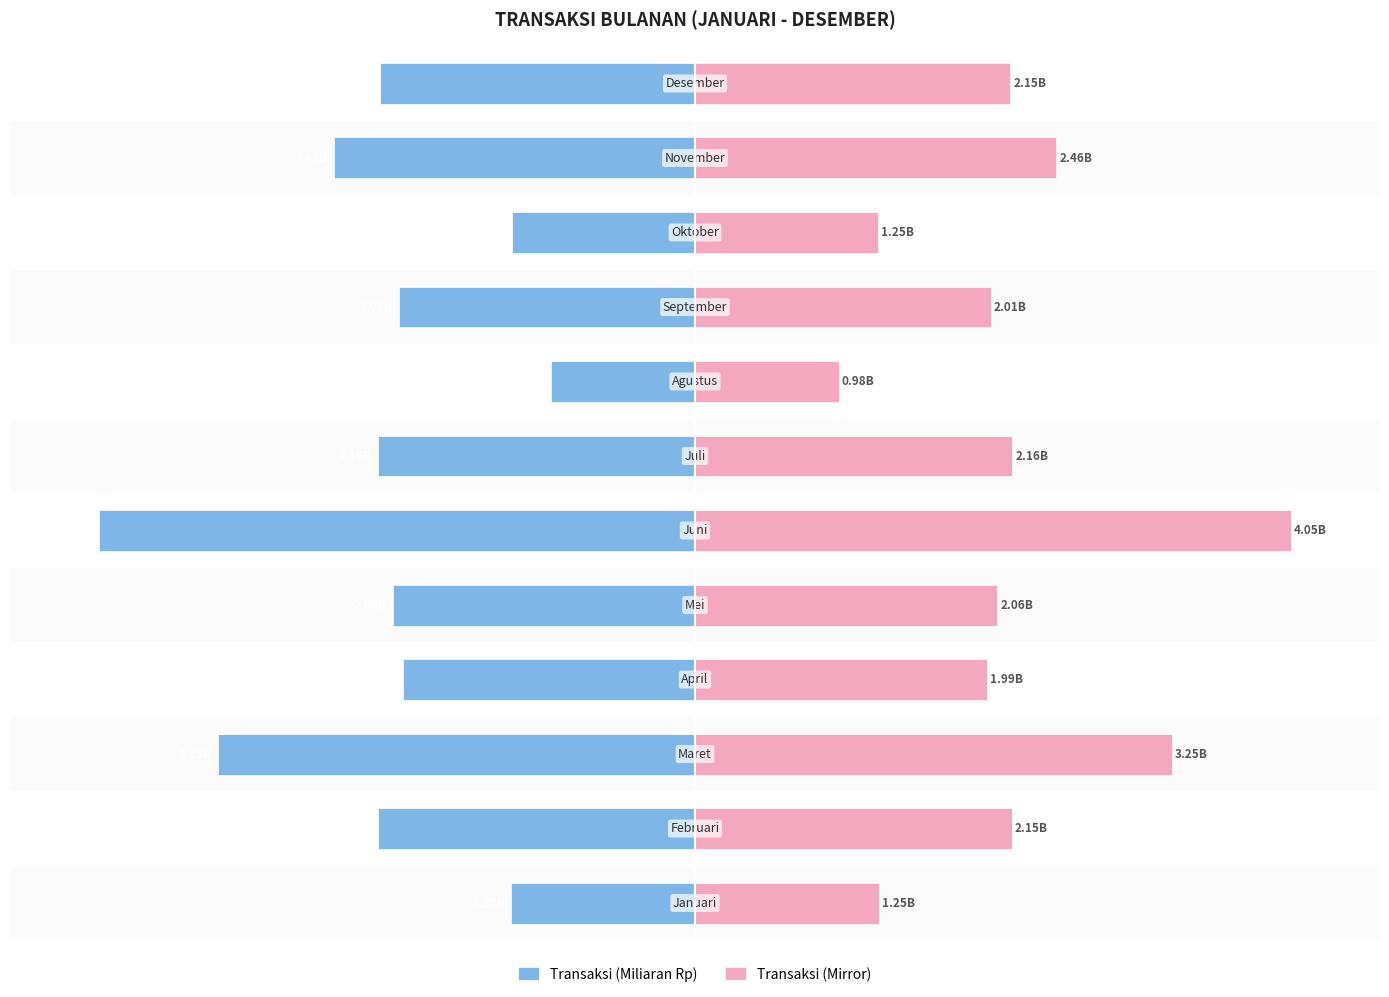

What are all the series names shown in the legend?

Transaksi (Miliaran Rp), Transaksi (Mirror)